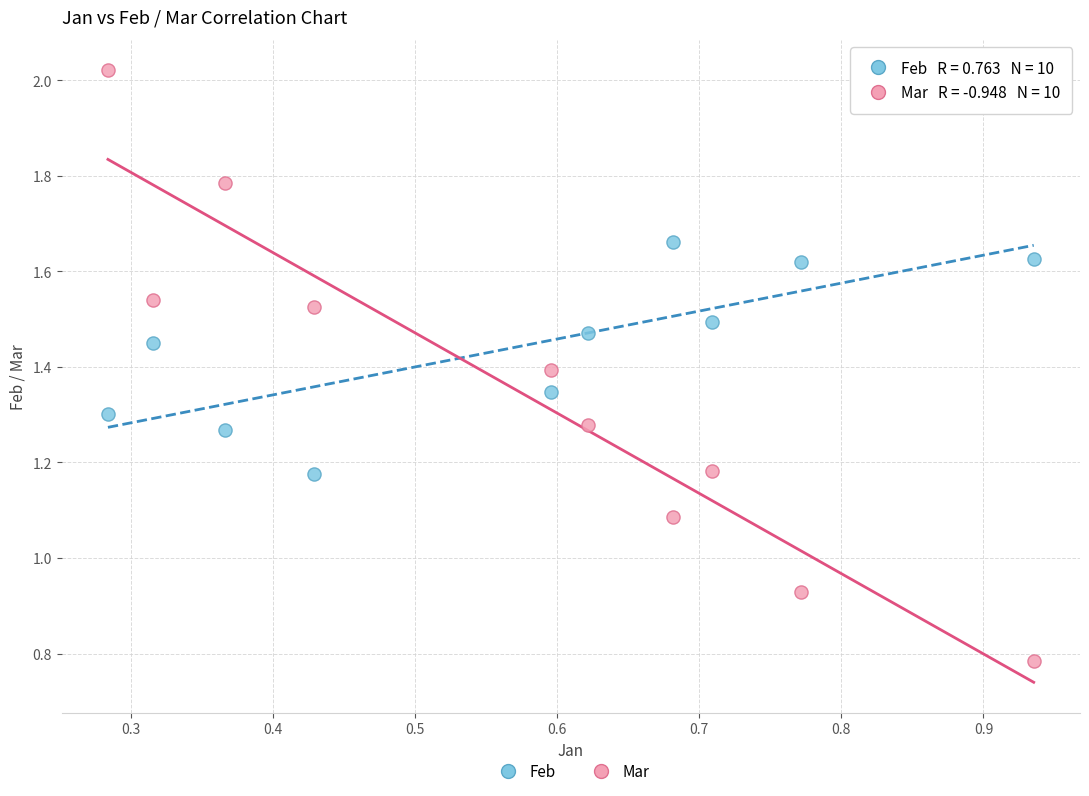

Which series has the widest spread of Y values?

Mar